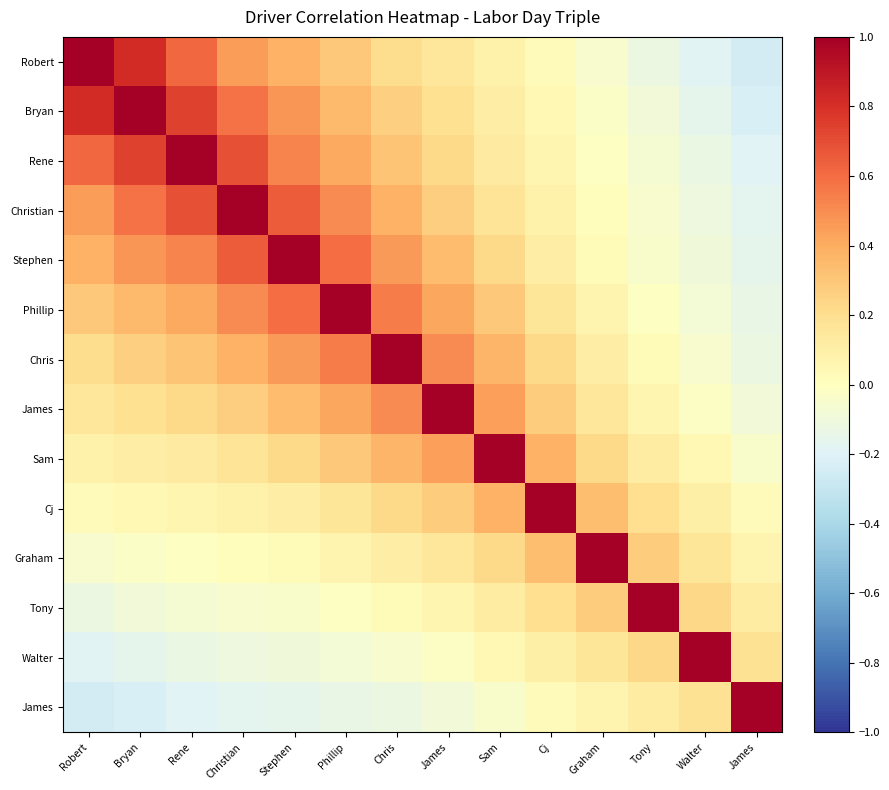

Between Walter and Chris, which is larger?

Chris